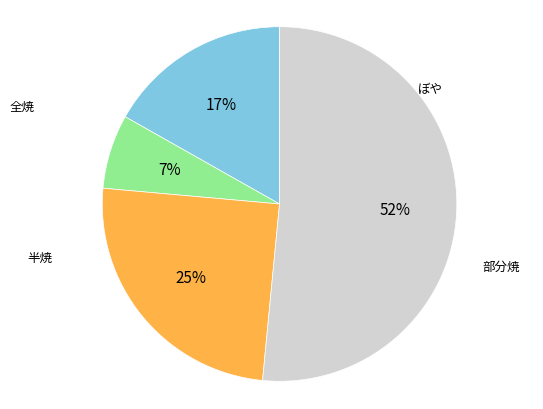

What percentage is the ぼや slice, to the nearest percent?

52%